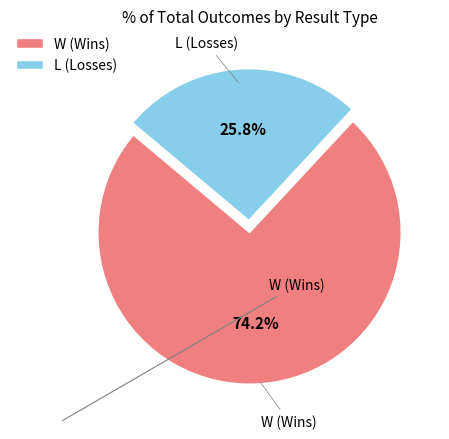

What percentage do L (Losses) and W (Wins) together represent?

100.0%